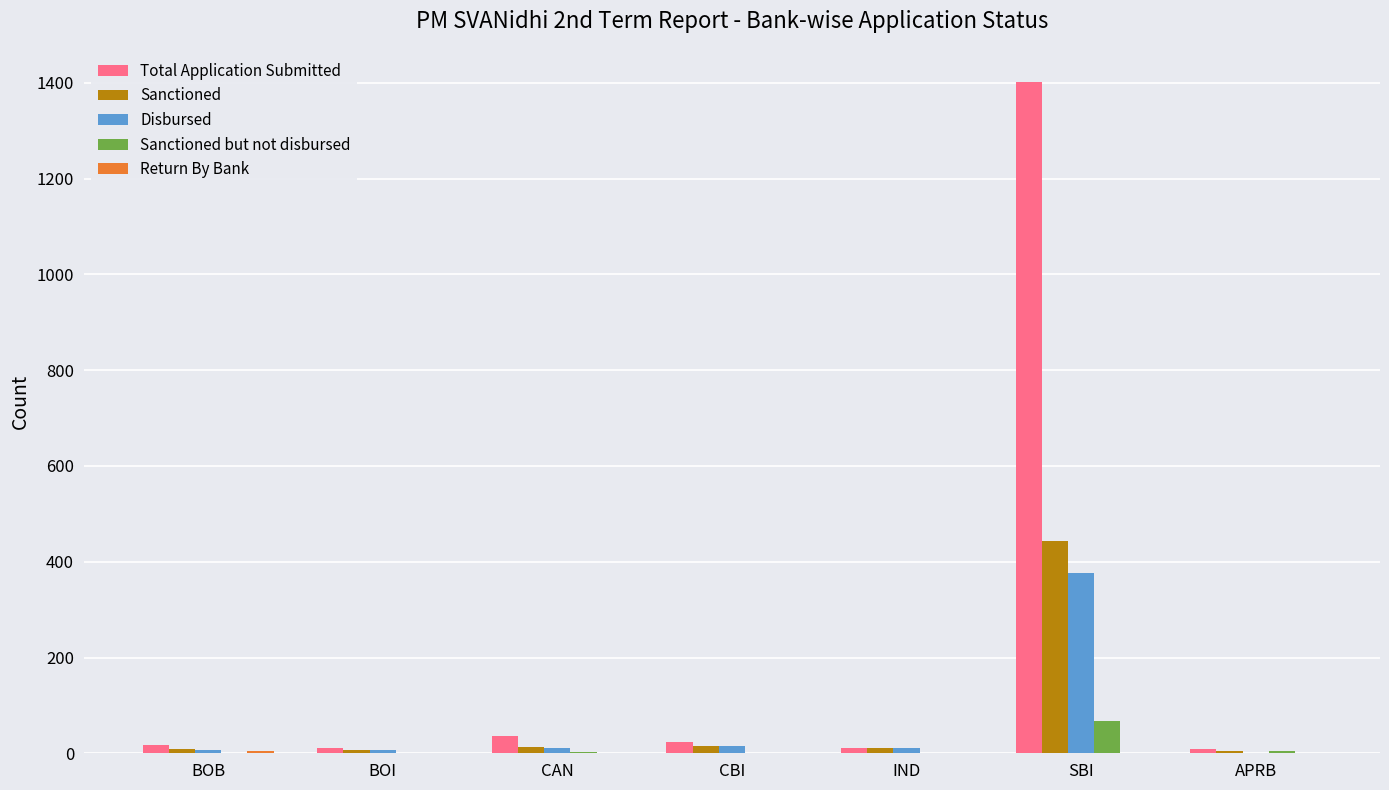

What is the sum of all Sanctioned but not disbursed values?

74